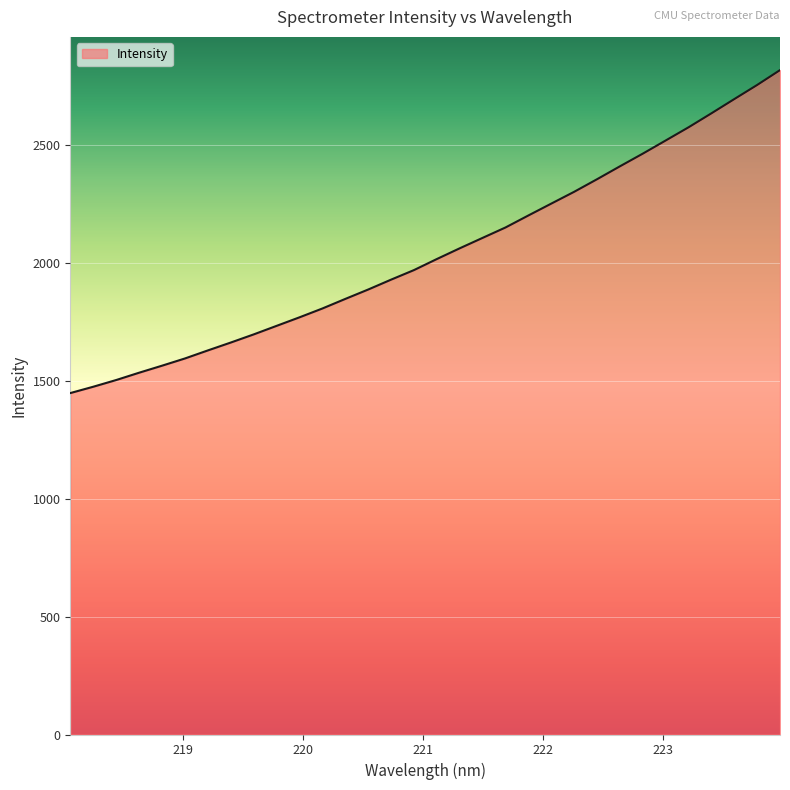

What is the smallest value displayed?

1446.9